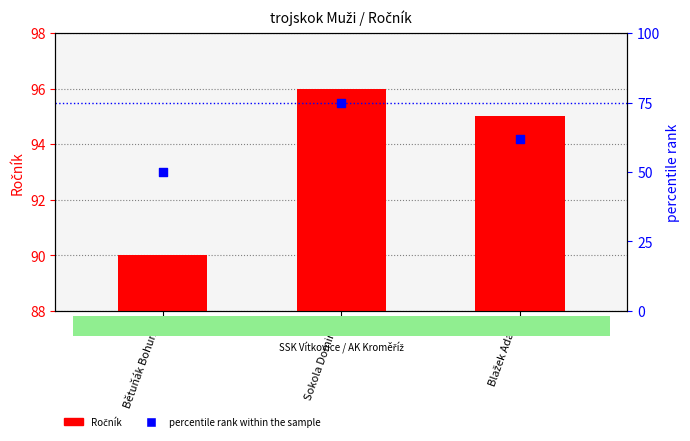

Which series has the largest Y range (max minus min)?

percentile rank within the sample